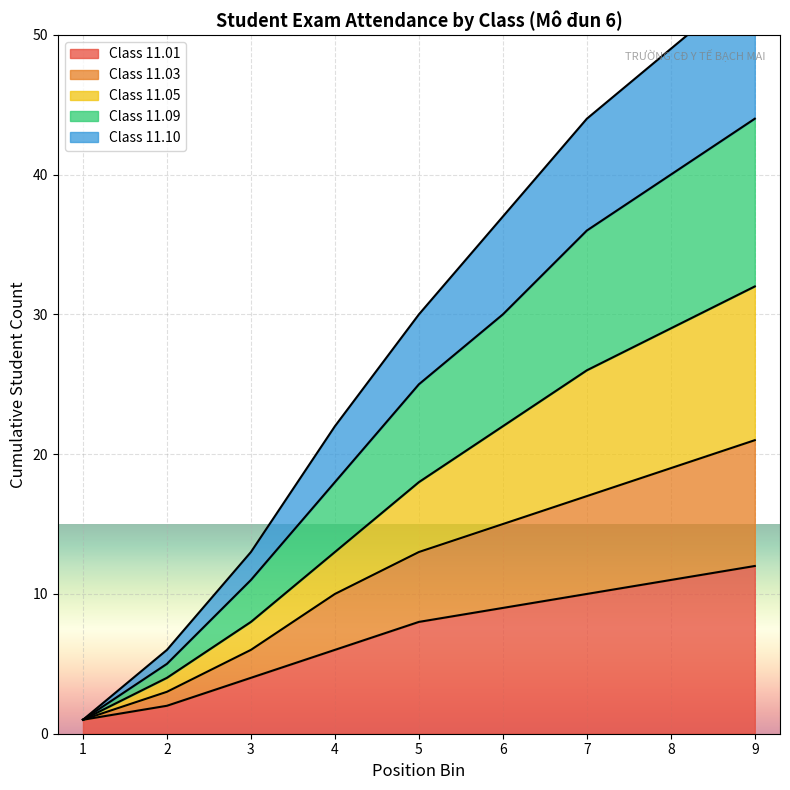

True or false: Class 11.01 has a value of 10 at 7.

True